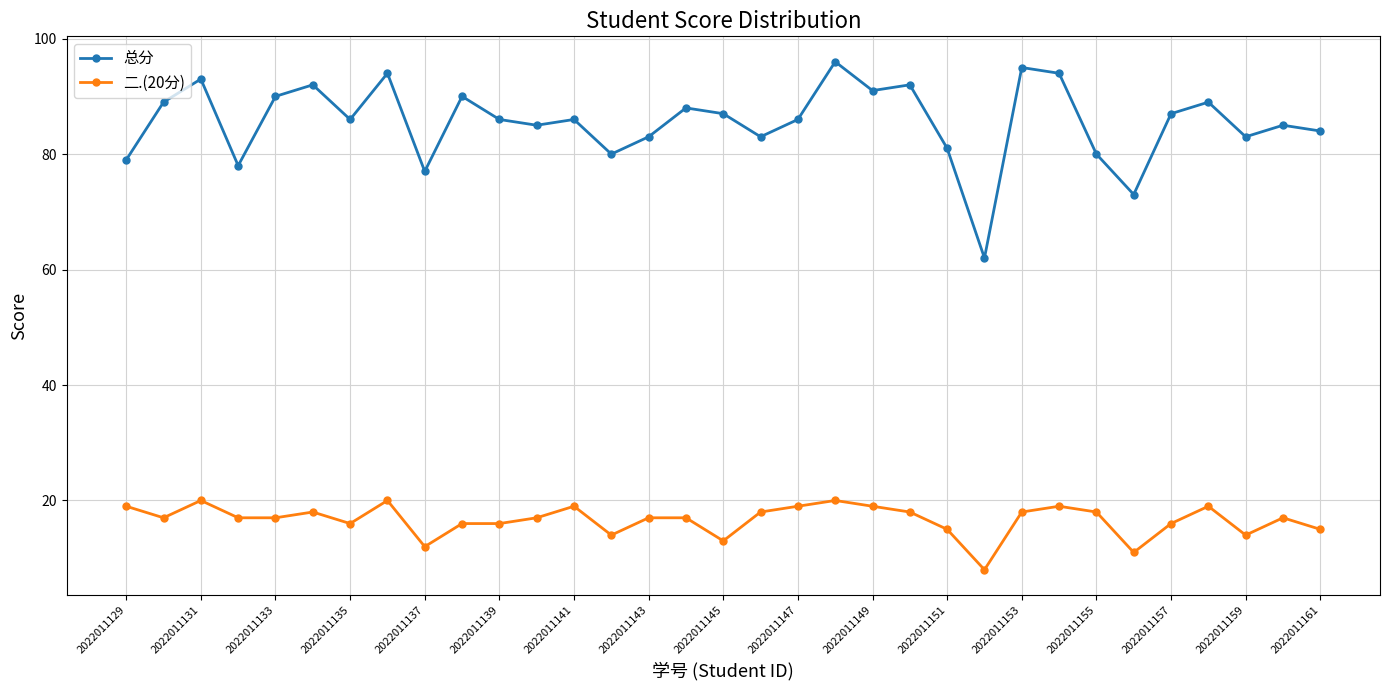

Which series has the largest total across all categories?

总分